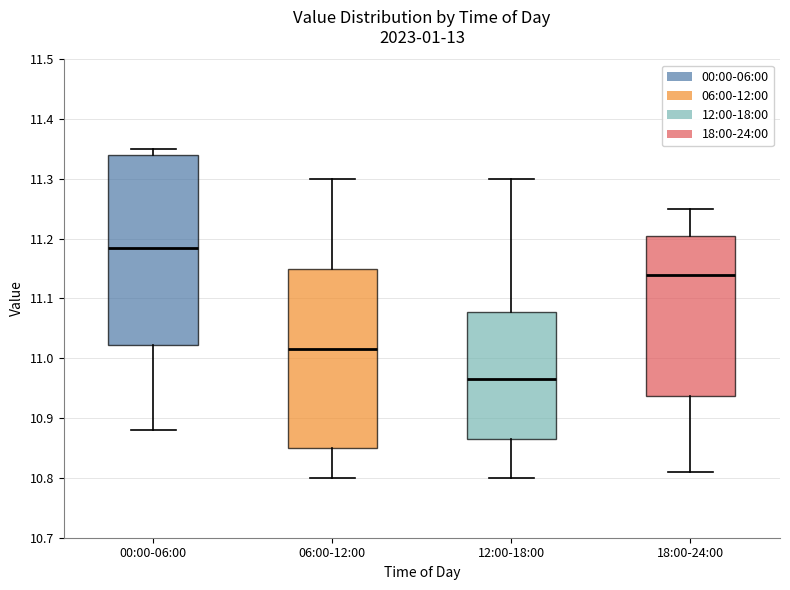

Reading left to right, transcribe this box plot: for each box, give where its median line is, the range the box spans, and where its two whiskers end, as read against the y-axis. The values are not printed on the chart, so give them approximately, as read against the axis.

00:00-06:00: median 11.19, box 11.02 to 11.34, whiskers 10.88 to 11.35
06:00-12:00: median 11.02, box 10.85 to 11.15, whiskers 10.80 to 11.30
12:00-18:00: median 10.97, box 10.87 to 11.08, whiskers 10.80 to 11.30
18:00-24:00: median 11.14, box 10.94 to 11.21, whiskers 10.81 to 11.25